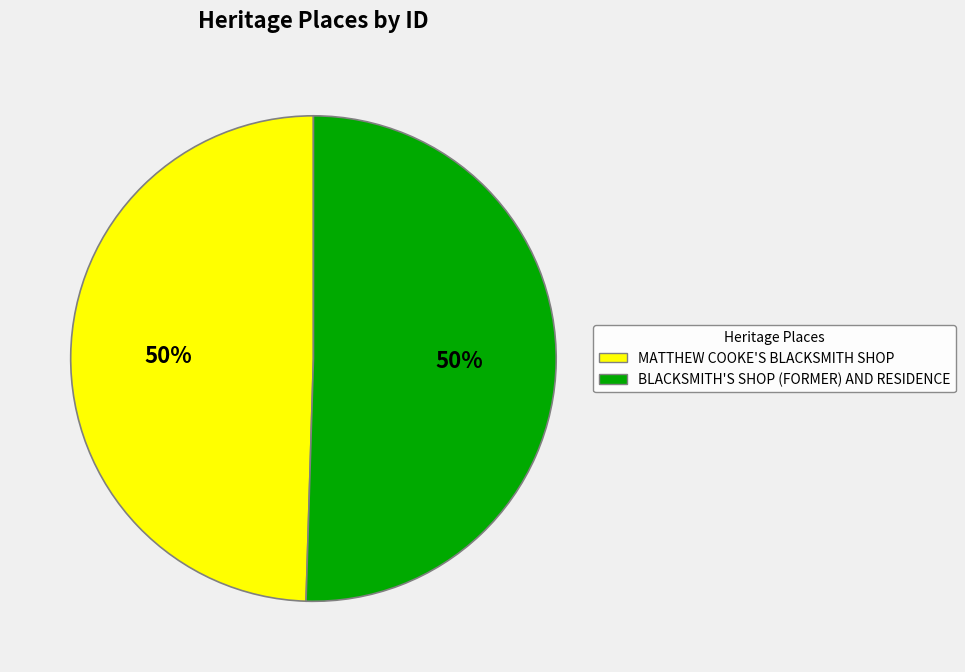

Combined, do MATTHEW COOKE'S BLACKSMITH SHOP and BLACKSMITH'S SHOP (FORMER) AND RESIDENCE account for over 50%?

Yes